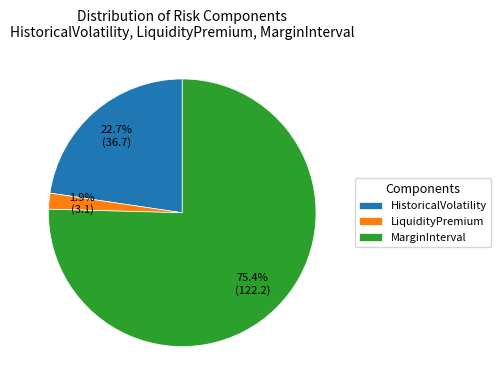

To the nearest percent, what percentage of the pie is LiquidityPremium?

2%